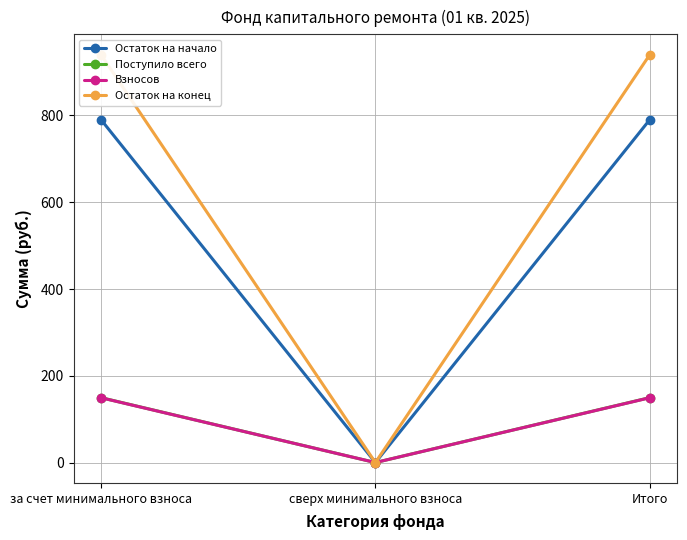

What are all the series names shown in the legend?

Остаток на начало, Поступило всего, Взносов, Остаток на конец